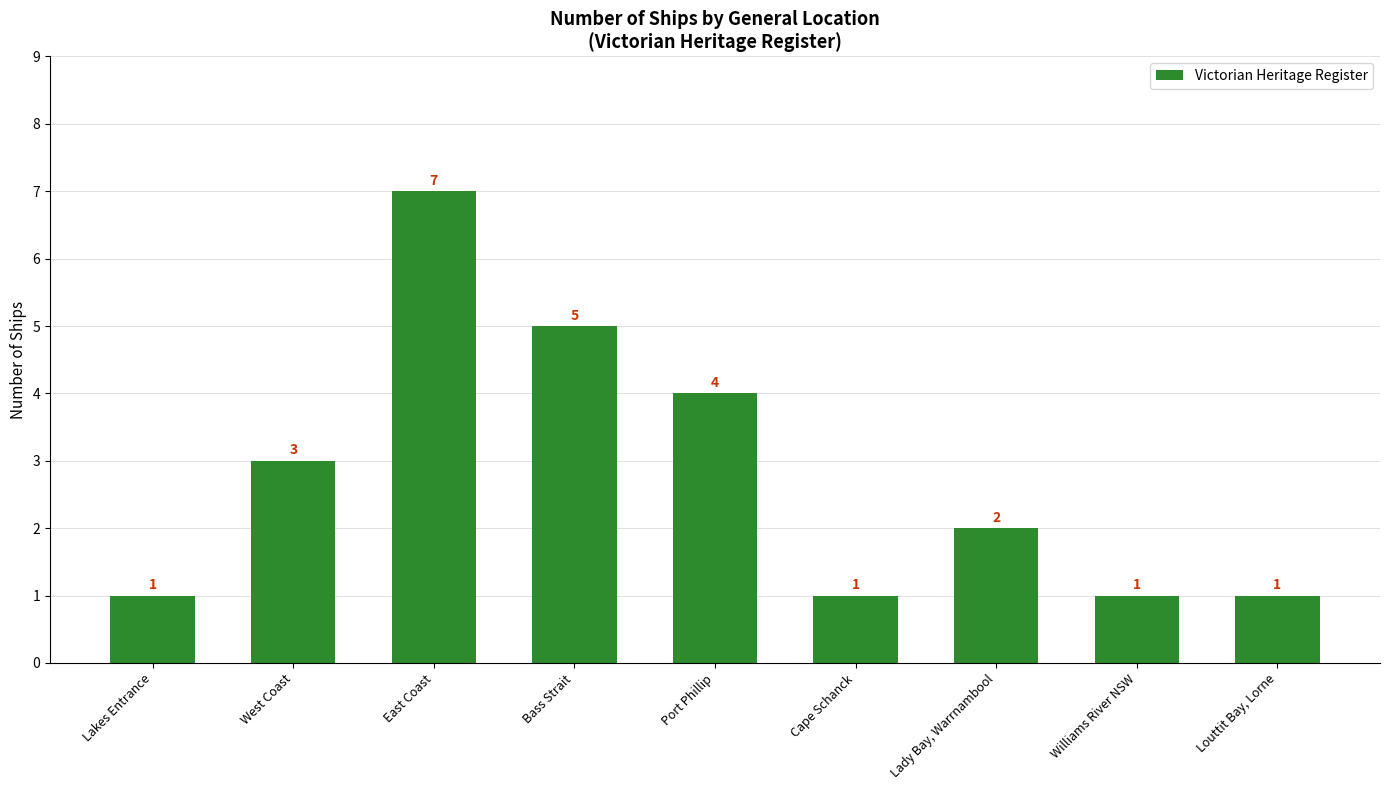

What is the greatest value displayed?

7